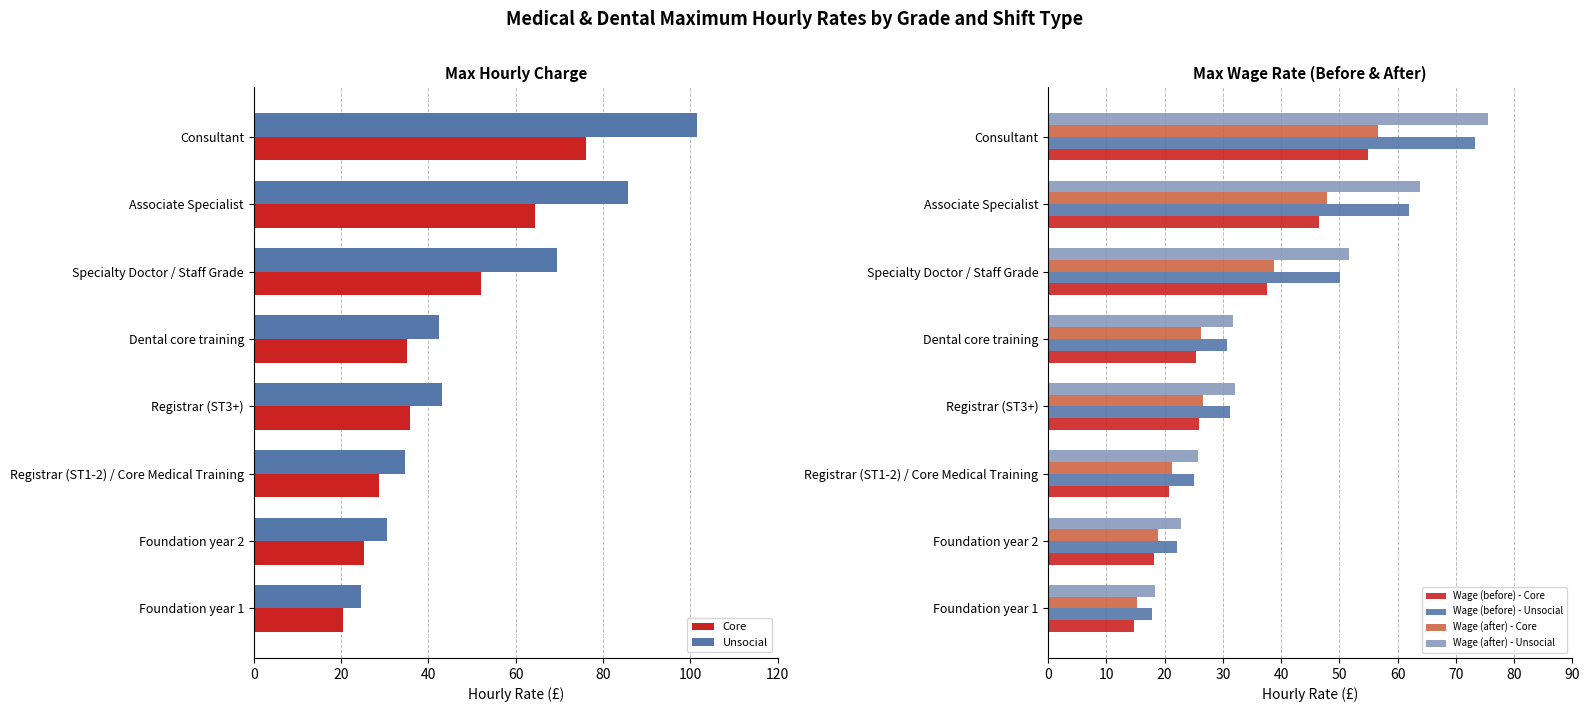

At which label is Core closest to 48?

Specialty Doctor / Staff Grade